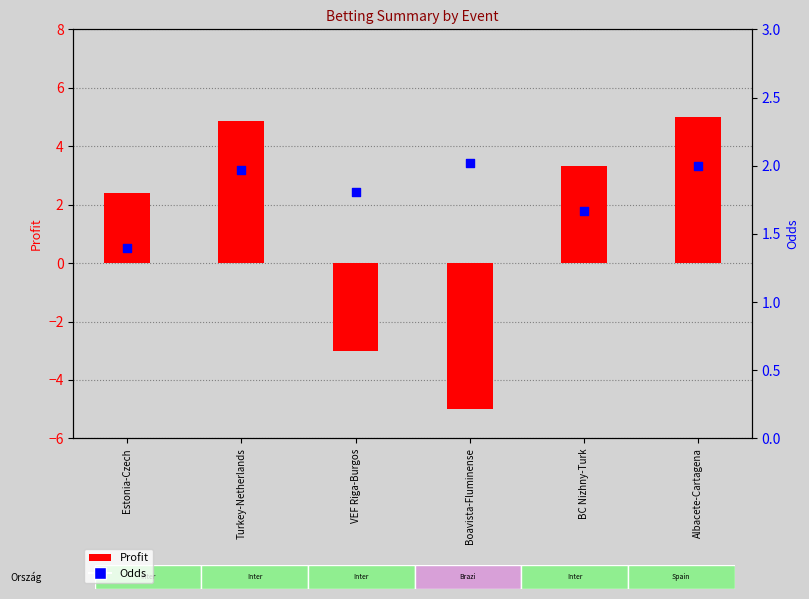

At how many categories does at least one series exceed 1?

6